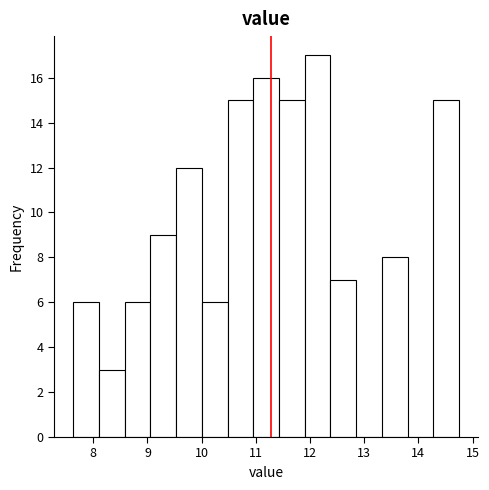

How tall is the bar that spans 10.0 to 10.5 on the x-axis? Neither the bar edges nor the heights are printed on the chart, so give them approximately, as read against the axes.

6